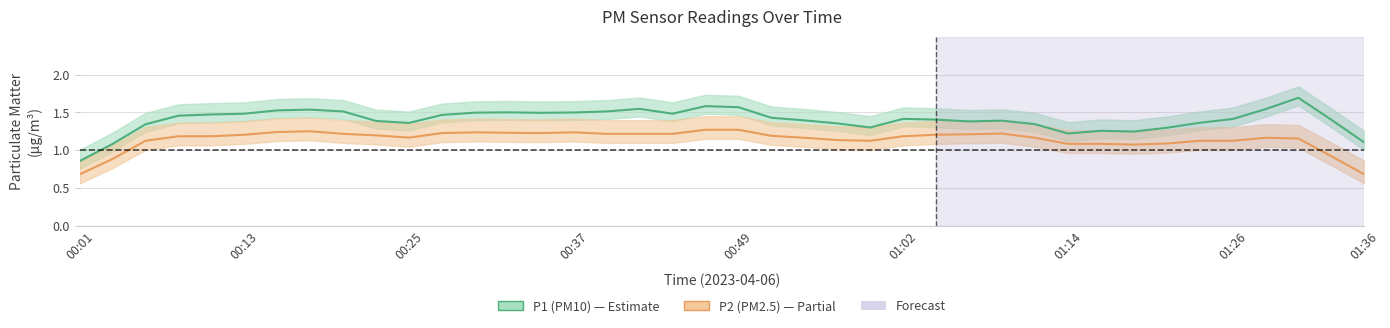

Which series has the widest spread of values?

P1